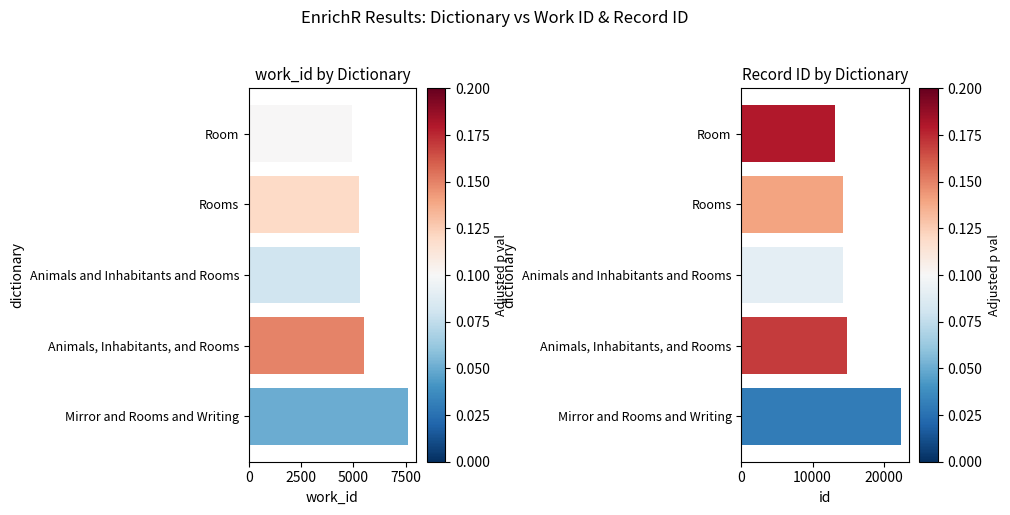

Is it true that work_id equals 9749 at Animals, Inhabitants, and Rooms?

False